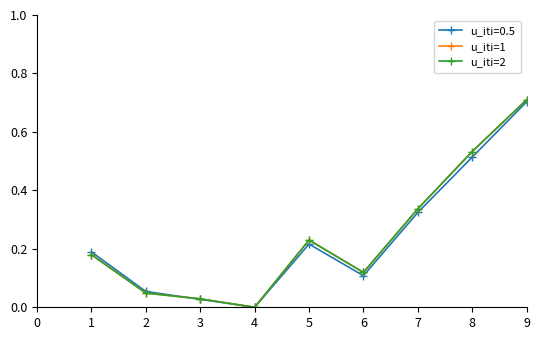

True or false: u_iti=0.5 has more than 1 interior local peaks.

True